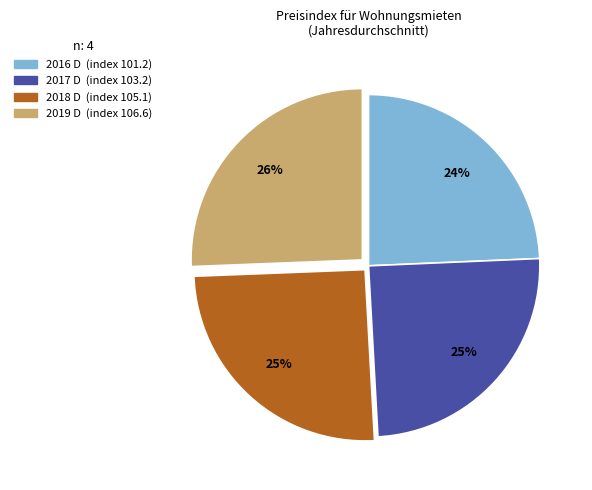

Is the sum of 2017 D and 2016 D greater than half?

No